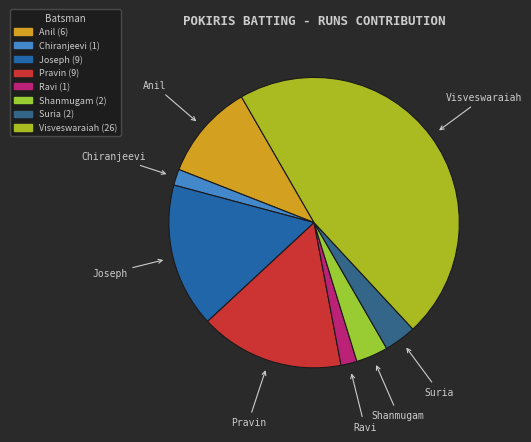

How many segments does this pie chart have?

8